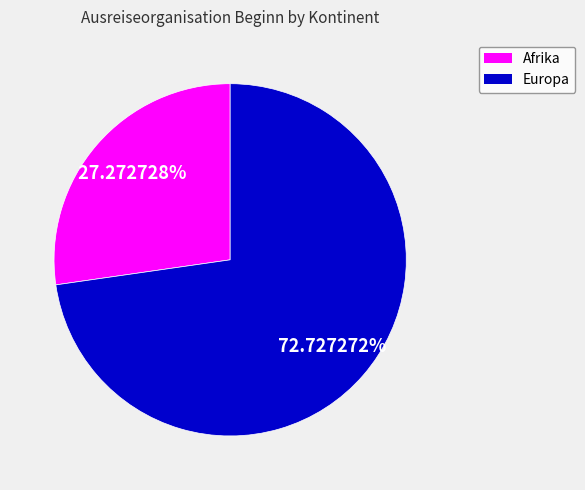

Is there a majority slice in this chart?

Yes